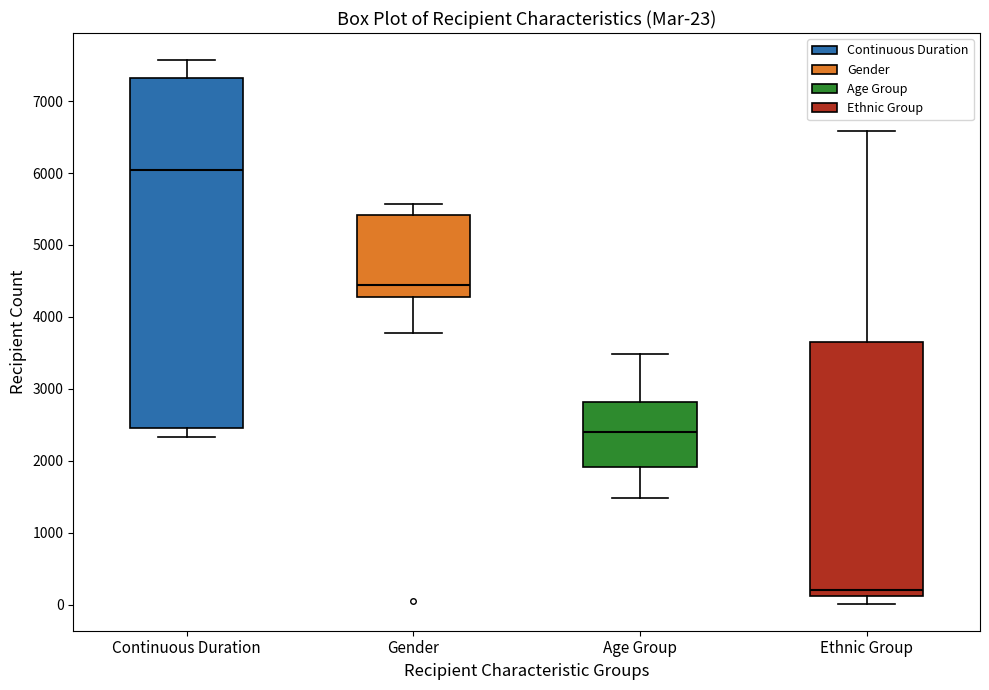

Comparing the boxes themselves (not the whiskers), which one is the tallest?

Continuous Duration